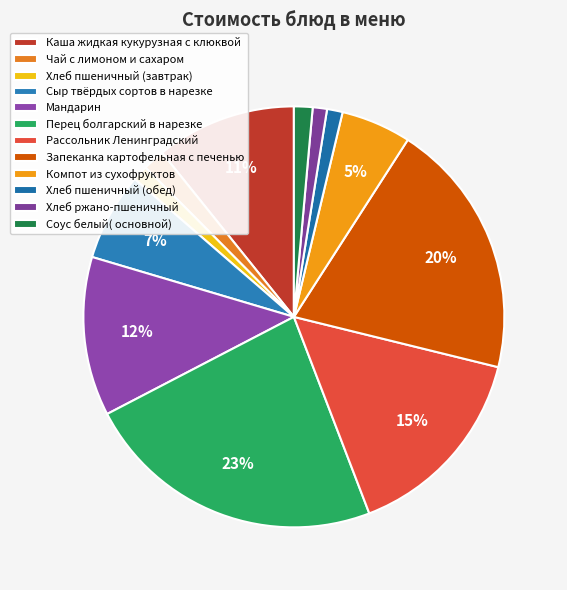

Do Чай с лимоном и сахаром and Перец болгарский в нарезке together represent more than half of the pie?

No